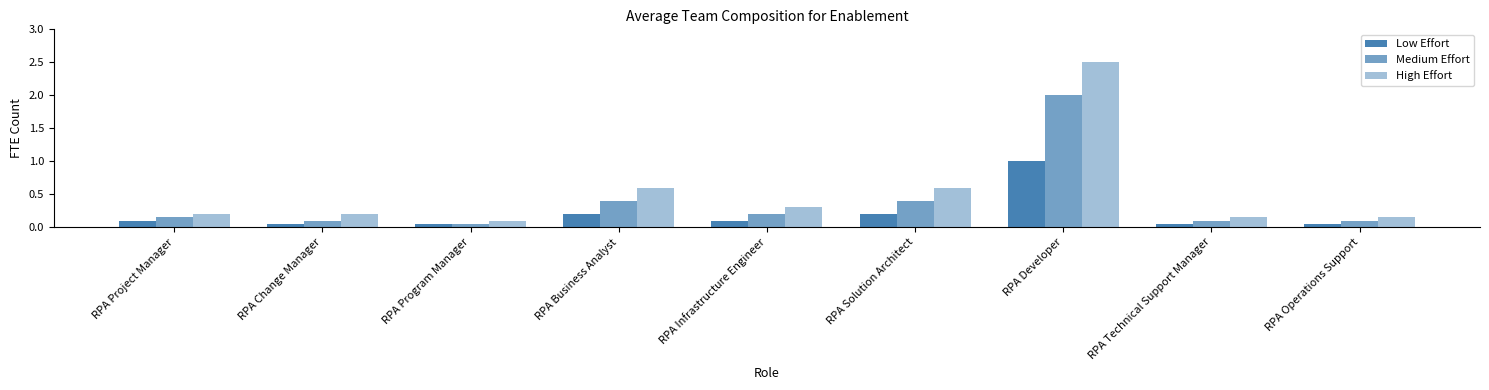

At which label does High Effort reach its peak?

RPA Developer